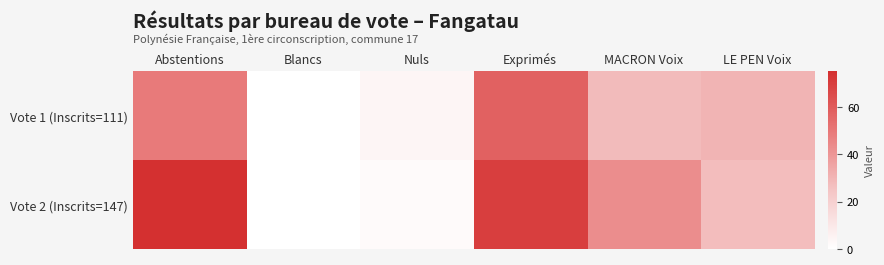

Rank the series by their maximum value, from highest to lowest.

Vote 2 (Inscrits=147), Vote 1 (Inscrits=111)